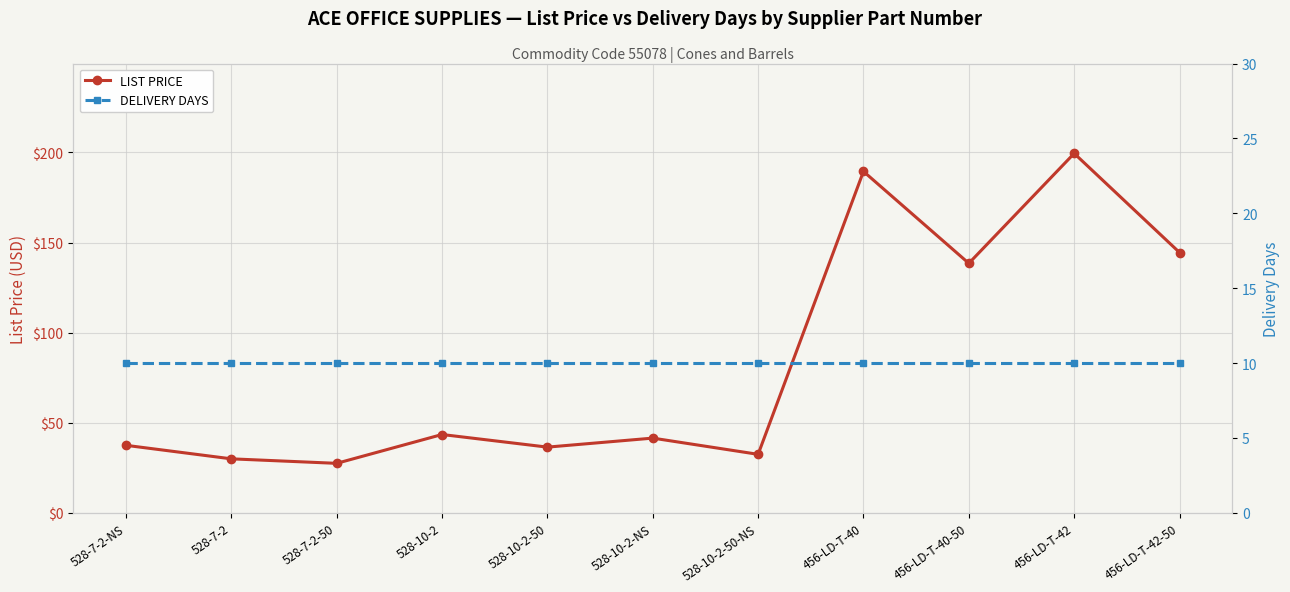

True or false: DELIVERY DAYS and LIST PRICE intersect in this chart.

False